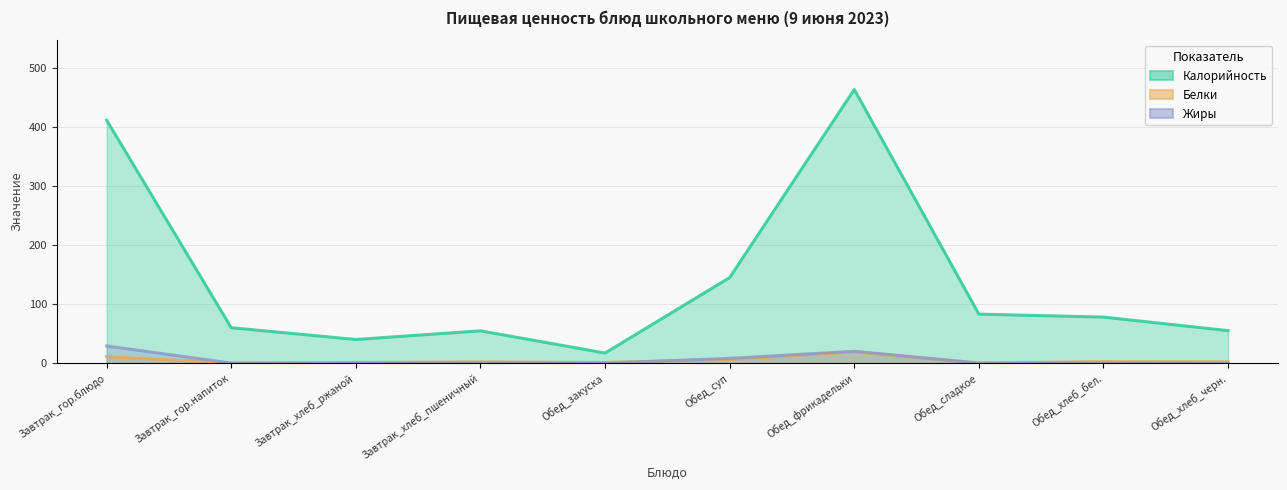

At which category does Белки reach its first local peak?

Завтрак_хлеб_пшеничный